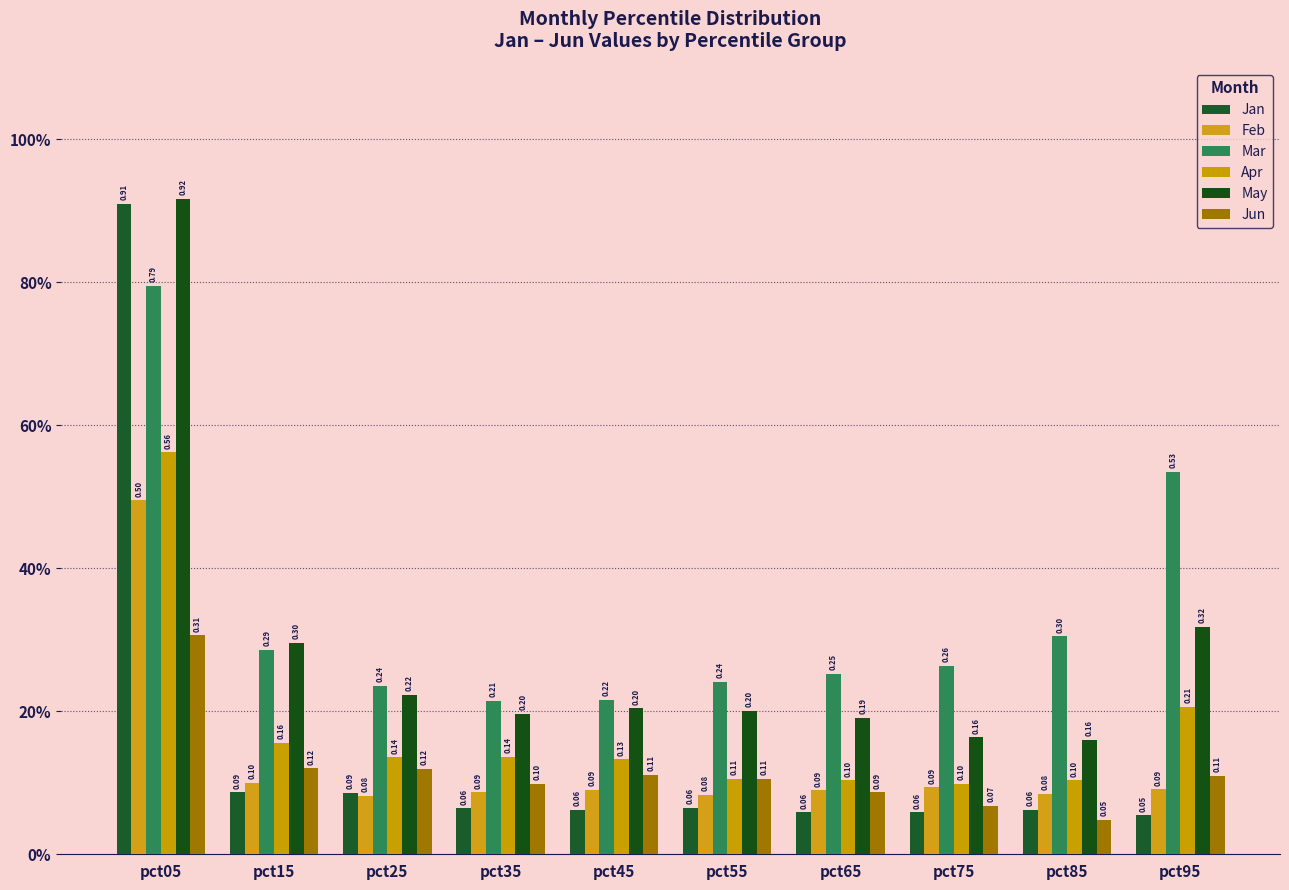

Does the chart contain stacked bars?

No